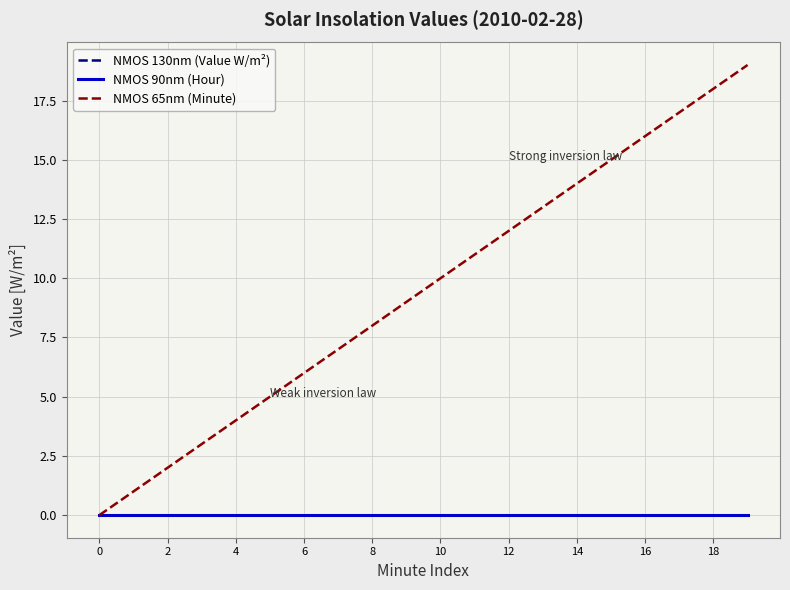

Does the chart have visible grid lines?

Yes